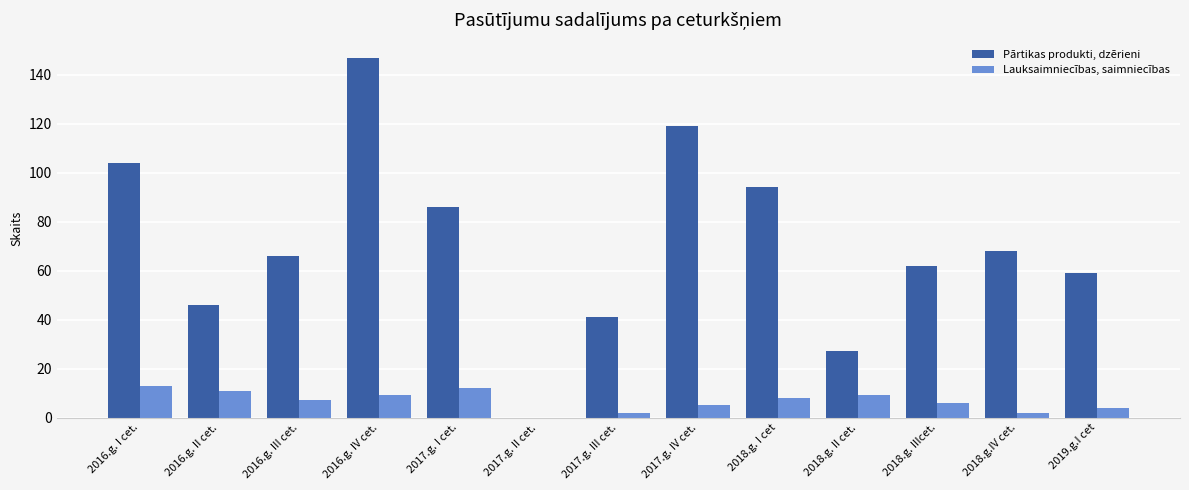

Which series changed the most between 2017.g. II cet. and 2017.g. IV cet.?

Pārtikas produkti, dzērieni